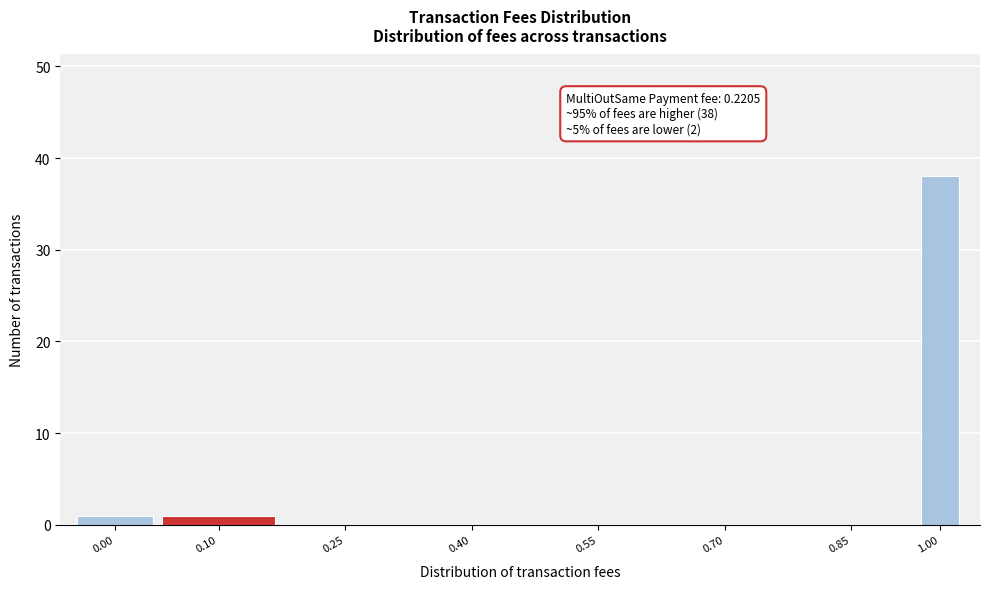

Reading left to right, extract all data points from this chart.

0.00=1	0.10=1	0.25=0	0.40=0	0.55=0	0.70=0	0.85=0	1.00=38